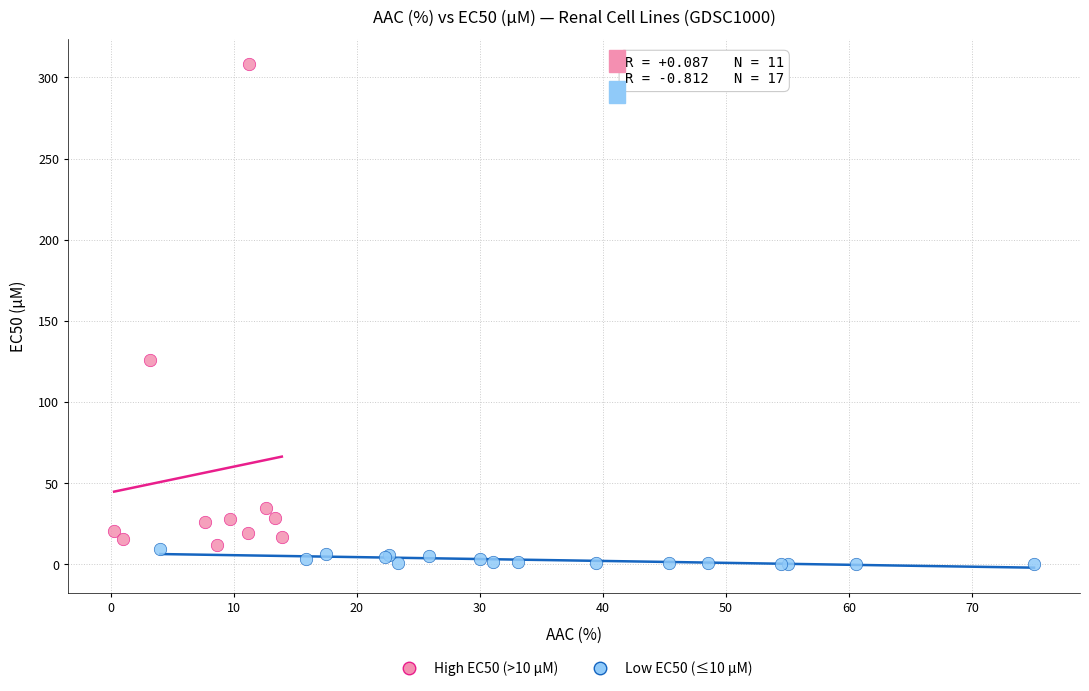

Which series has the largest Y range (max minus min)?

High EC50 (>10 µM)